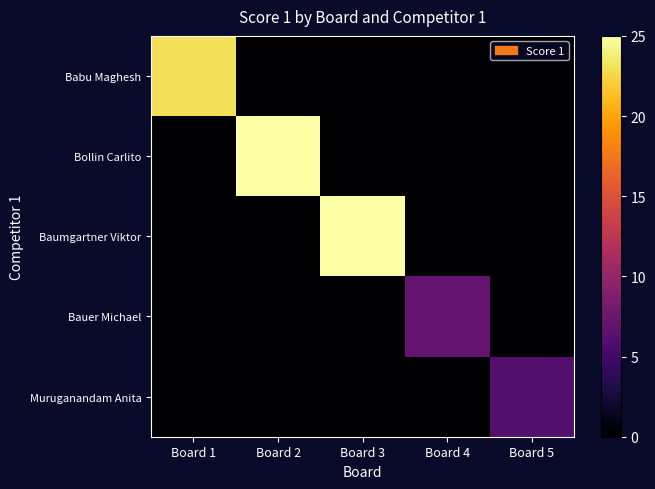

At which category is the sum across all series the highest?

Board 2